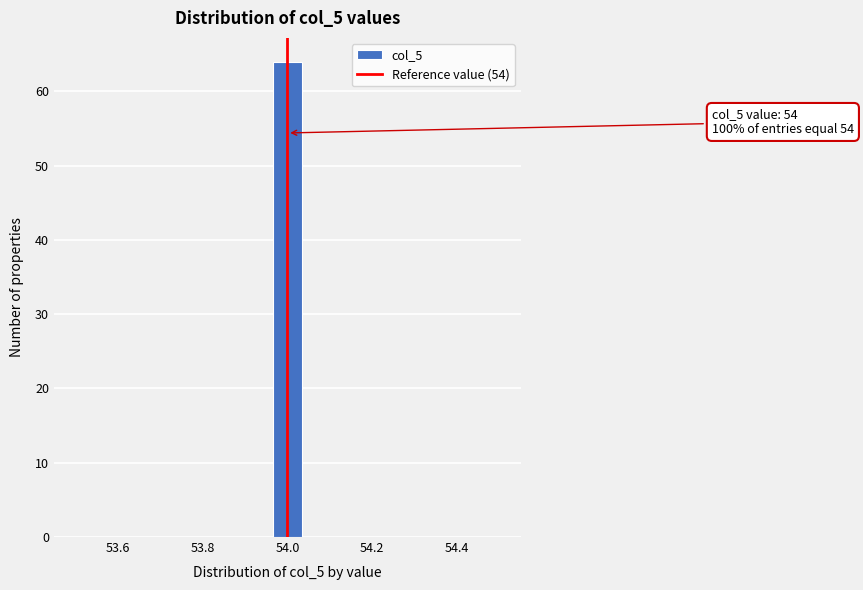

Around what value on the x-axis is the tallest bar? Give the approximate position of its centre, as read against the axis.

54.00